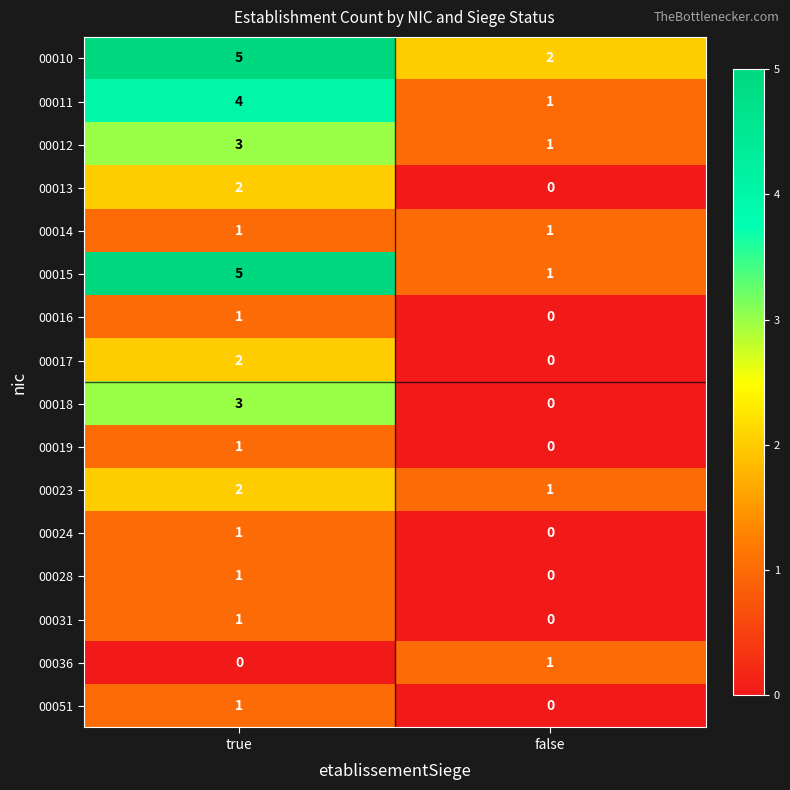

What is the sum of the 00018 values at false and true?

3